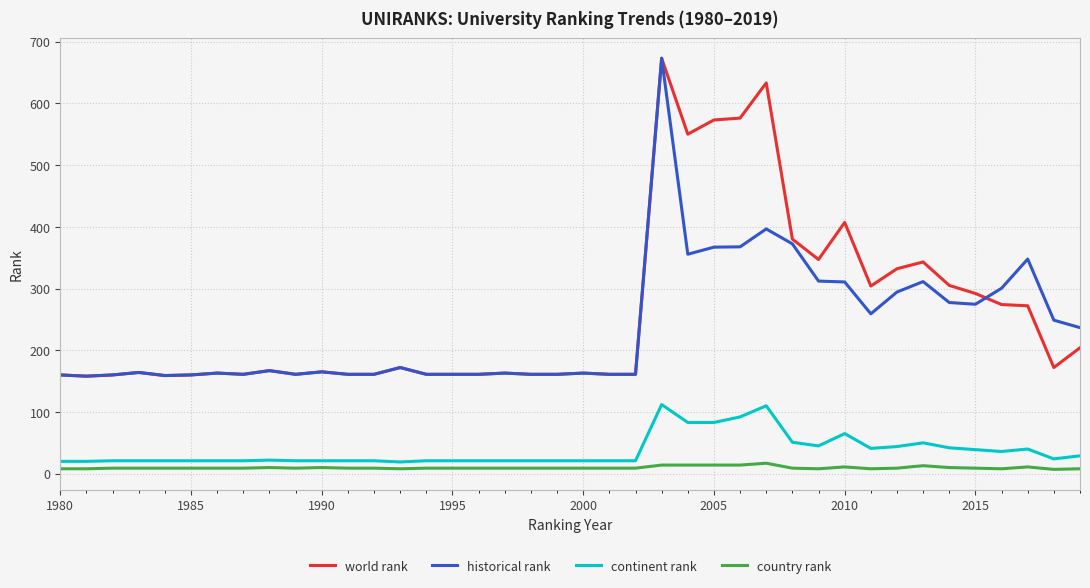

What is the maximum value for world rank?

673.0